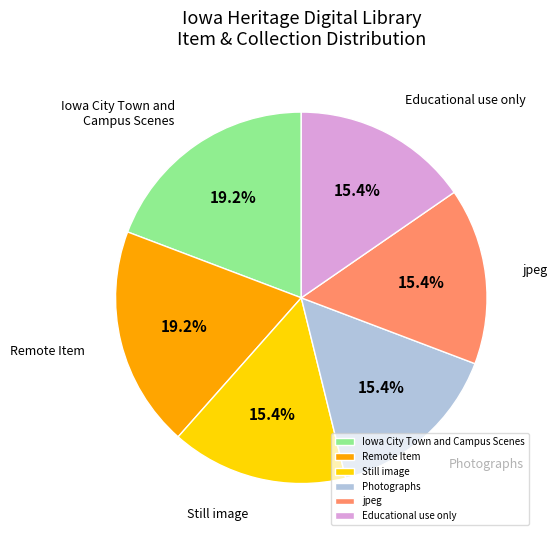

Is it true that Iowa City Town and Campus Scenes is 75% of the pie?

False